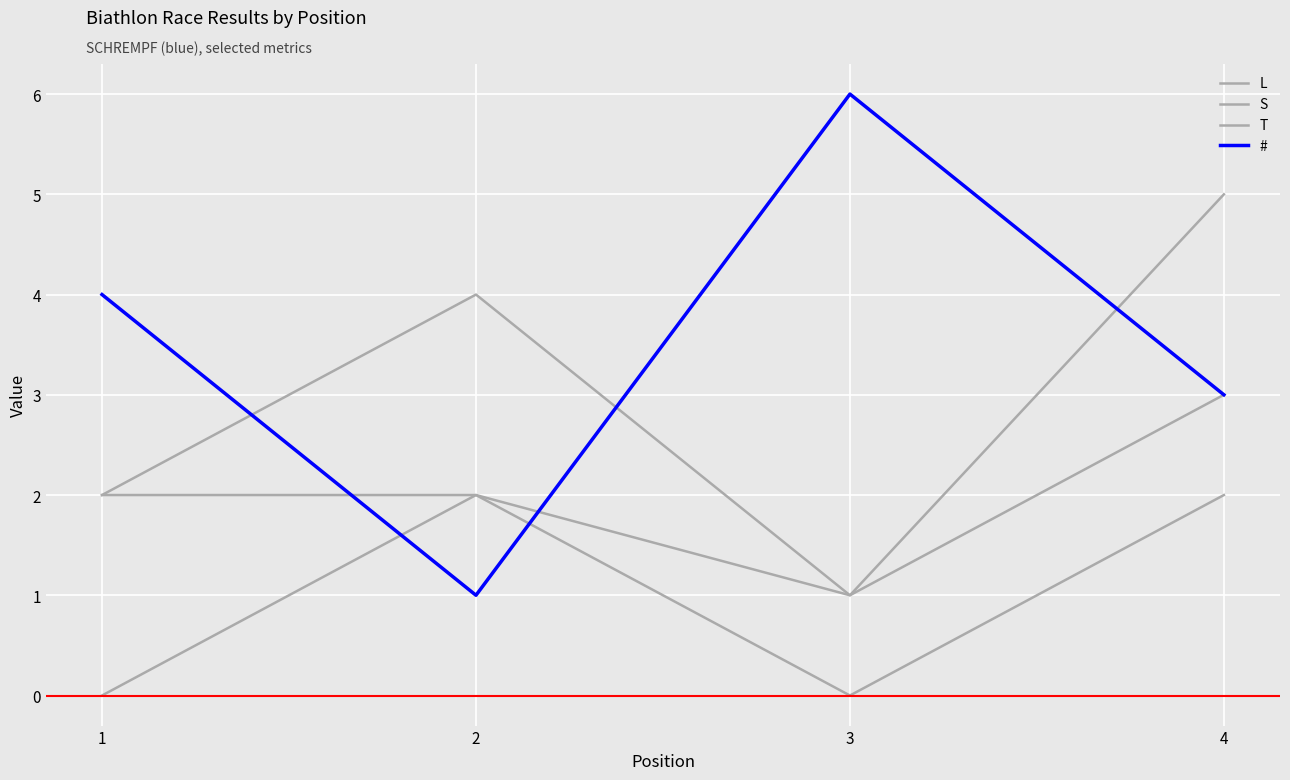

At which category is the sum across all series the highest?

4